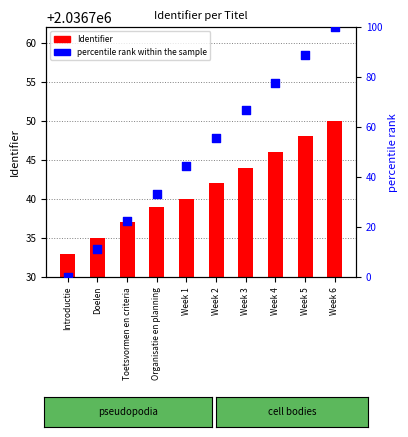

Is the value of Identifier at Doelen greater than the value of percentile rank within the sample at Doelen?

Yes